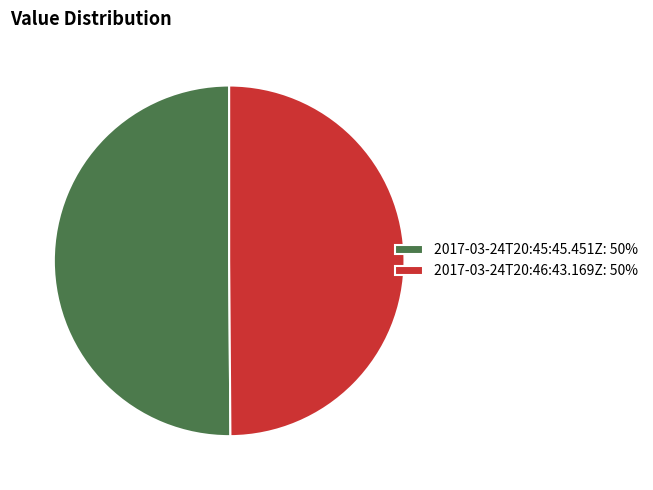

Is it true that 2017-03-24T20:46:43.169Z: 50% is 56% of the pie?

False